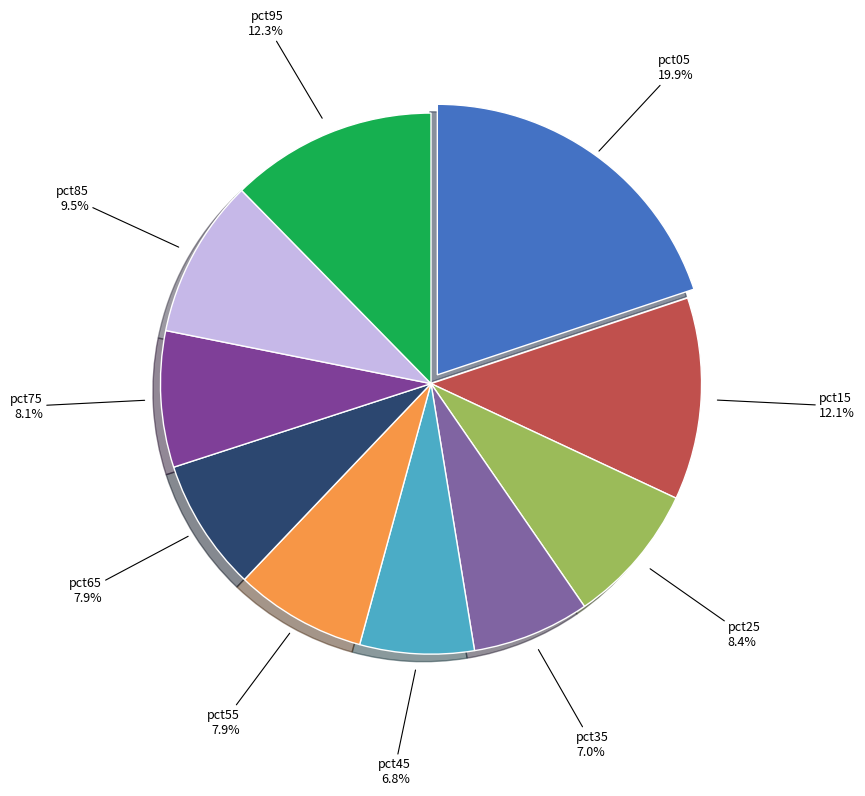

To the nearest percent, what is the difference between the largest and smallest slice percentages?

13%